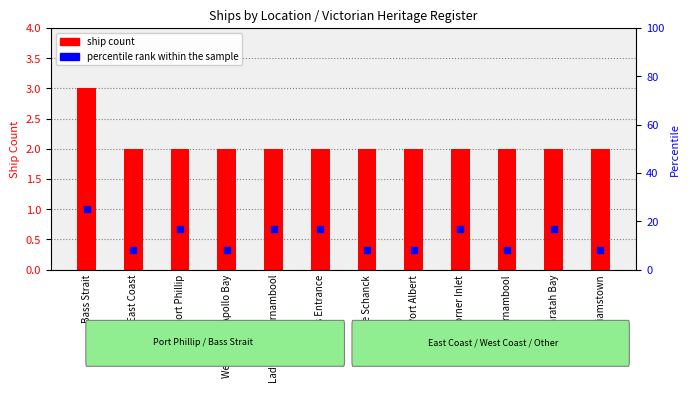

Which series has the largest total across all categories?

percentile rank within the sample